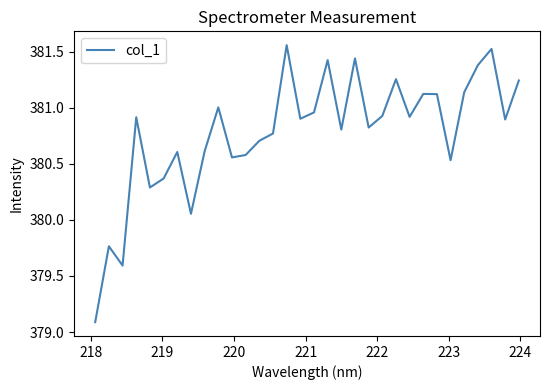

What is the minimum value shown in the chart?

379.1